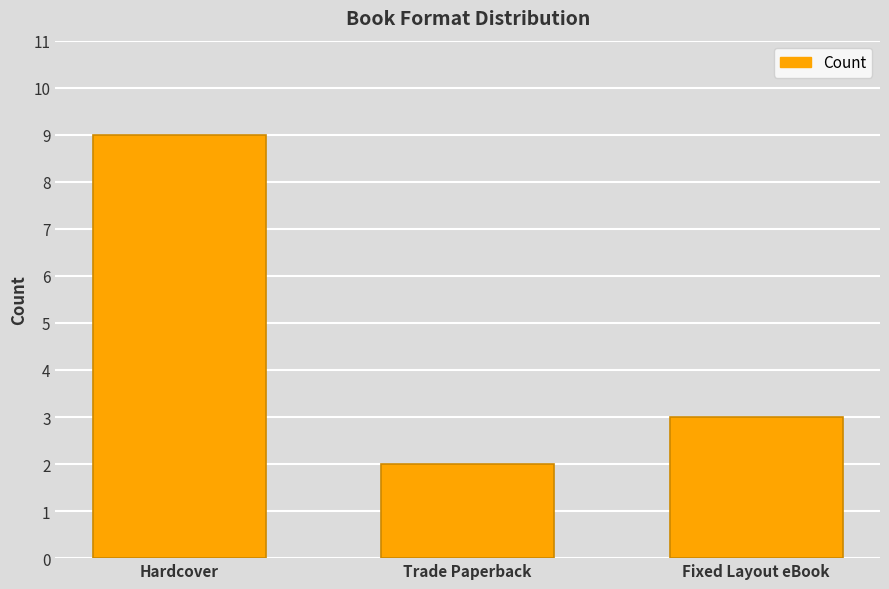

Reading right to left, transcribe all the data shown in this chart.

3	2	9